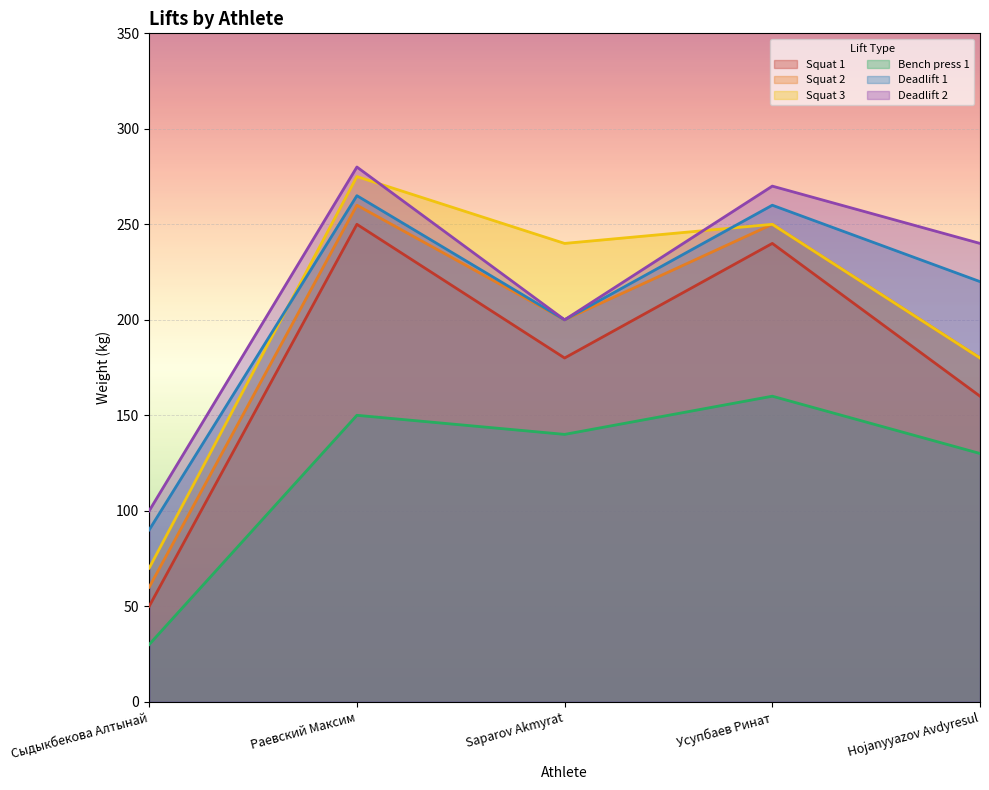

At which label is Squat 2 closest to 160?

Hojanyyazov Avdyresul